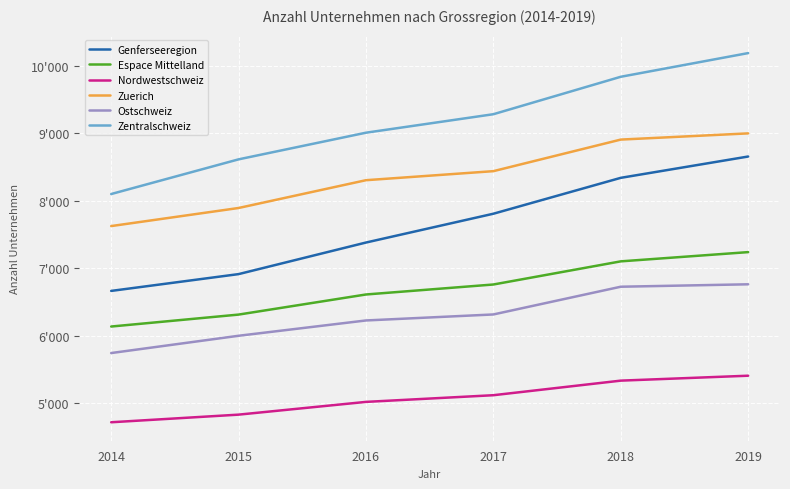

True or false: Zuerich has more than 1 points higher than both neighbors.

False